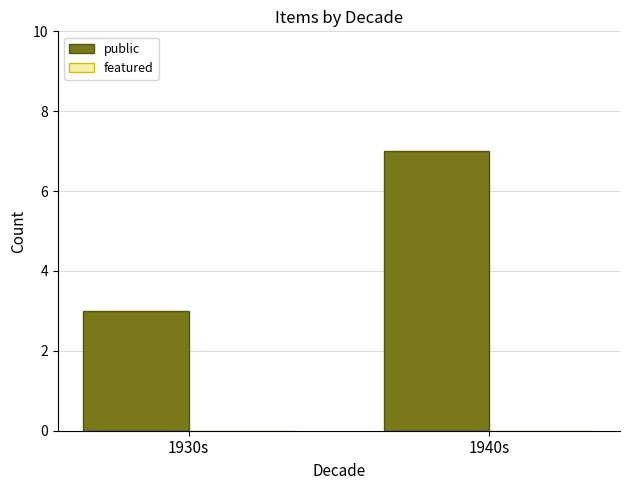

What is the sum of all values?

10